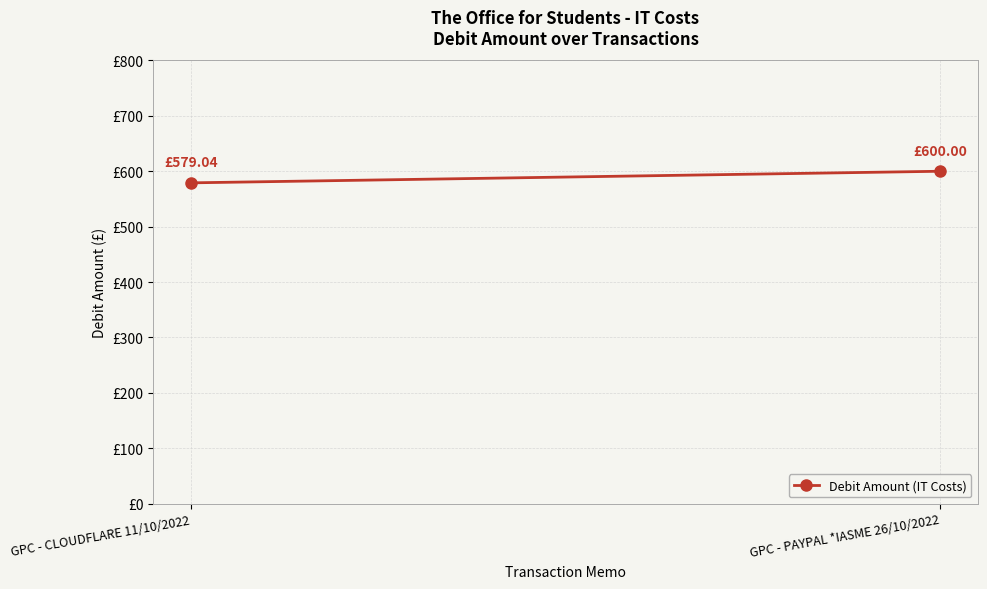

What is the sum of the values at GPC - CLOUDFLARE 11/10/2022 and GPC - PAYPAL *IASME 26/10/2022?

1179.0